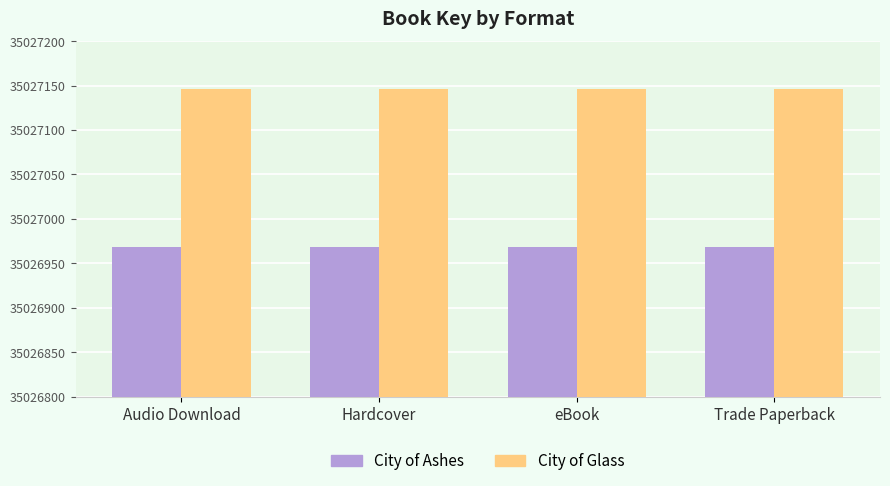

At how many categories does at least one series exceed 35027025?

4